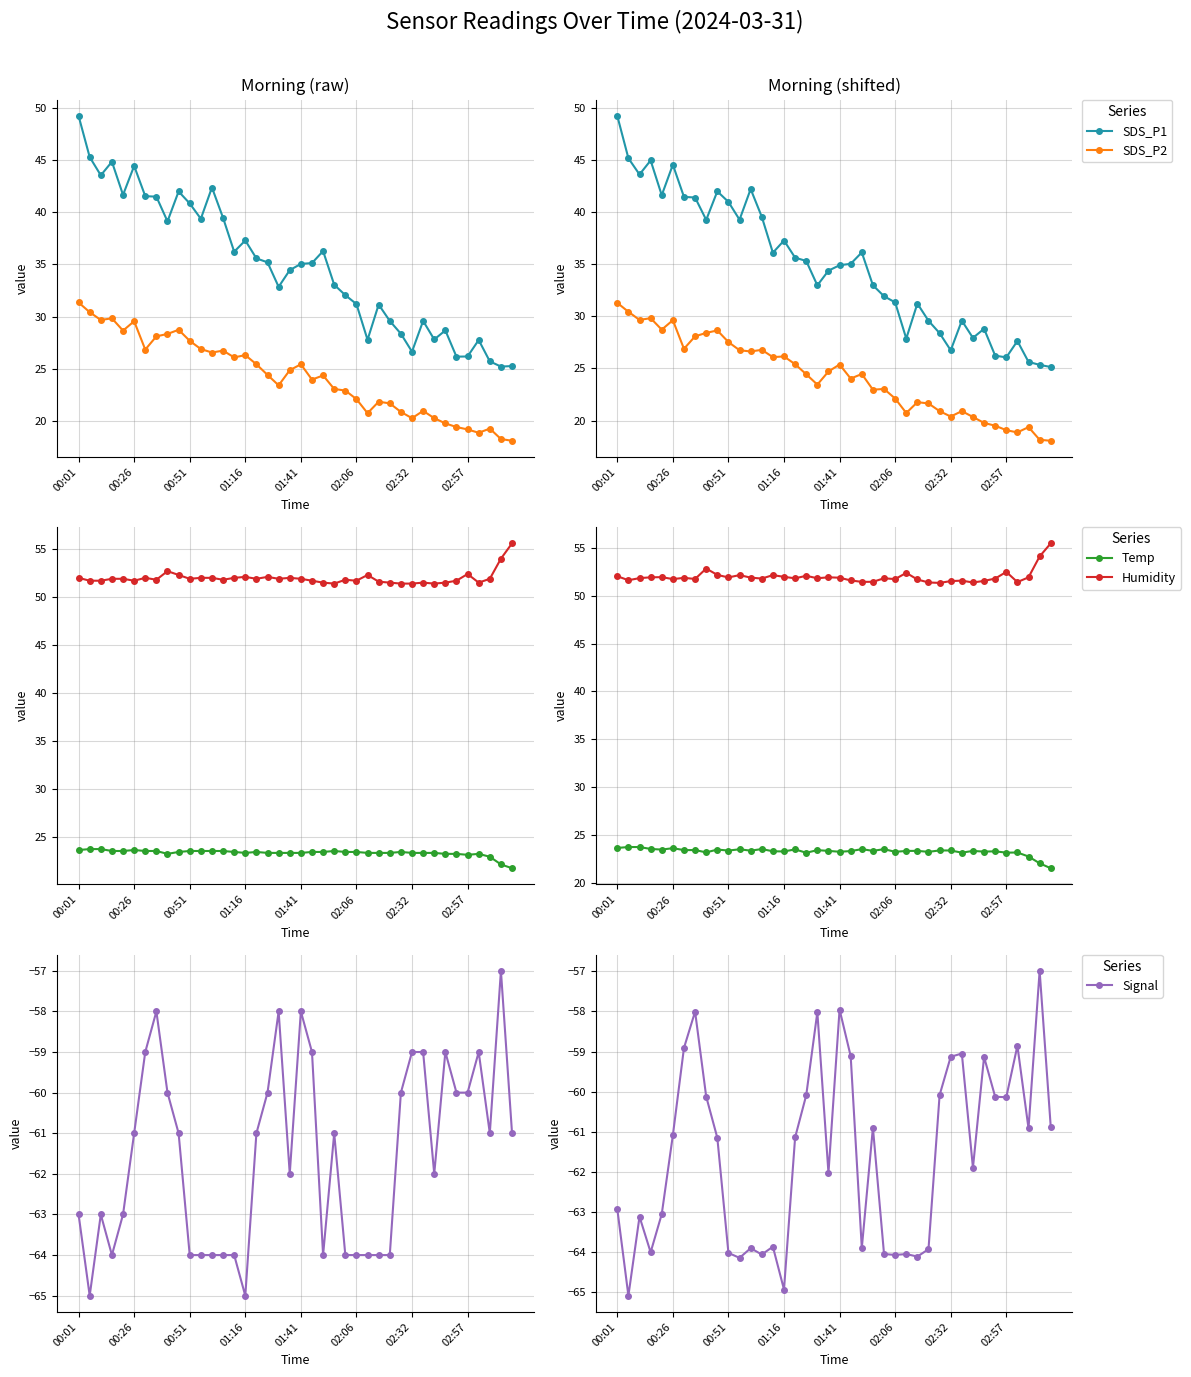

How many values in the SDS_P2 series exceed 24?

22